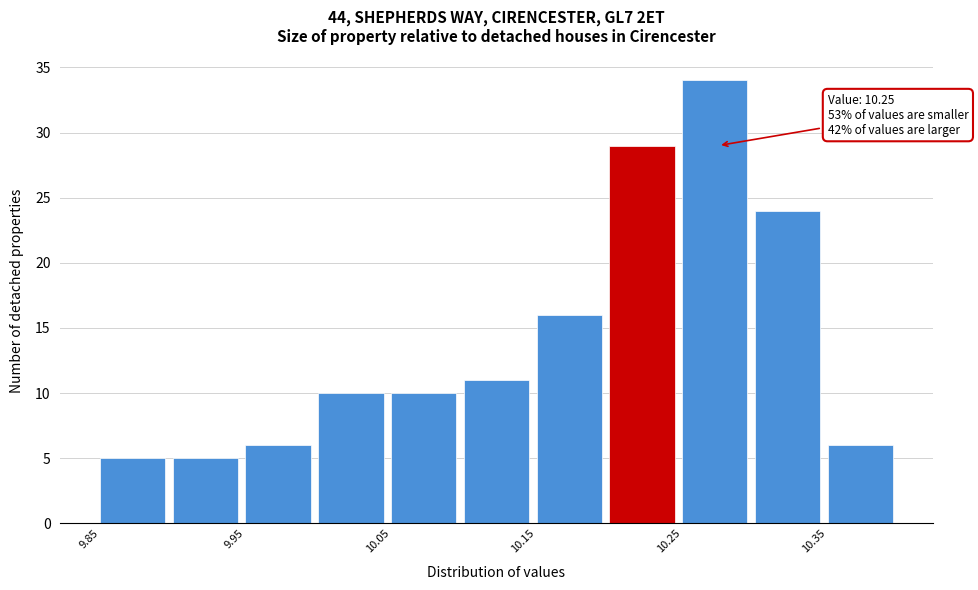

Over which range of the x-axis is the bar tallest?

10.25 to 10.30